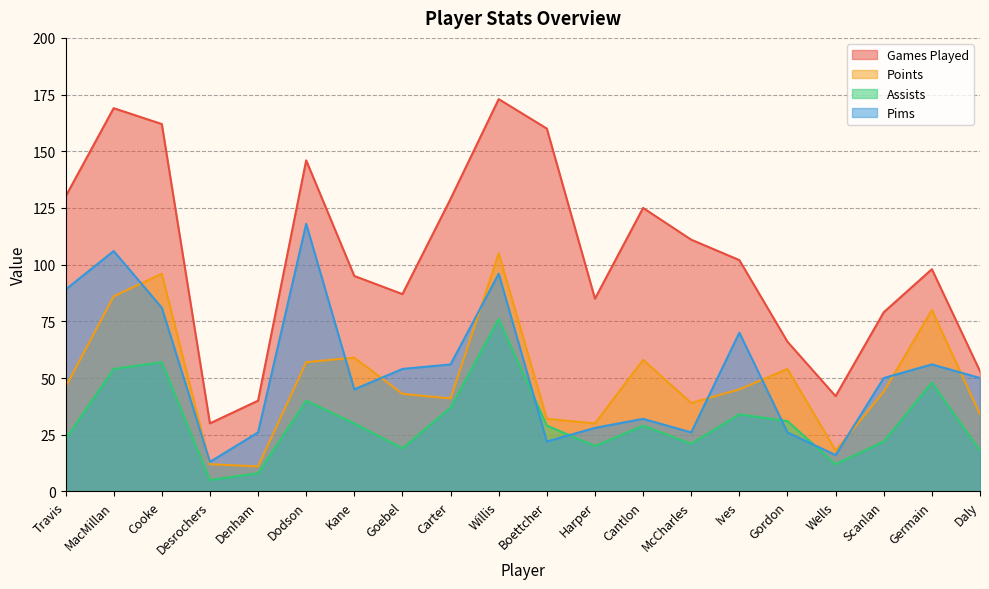

What is the label of the 16th point from the right?

Denham